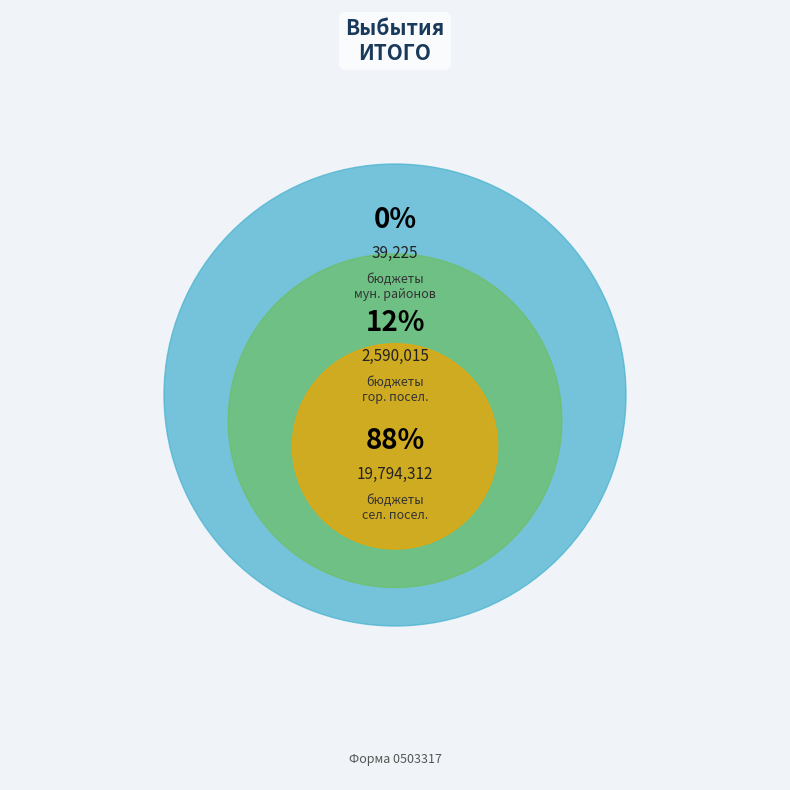

Is it true that бюджеты городских поселений is 4% of the pie?

False